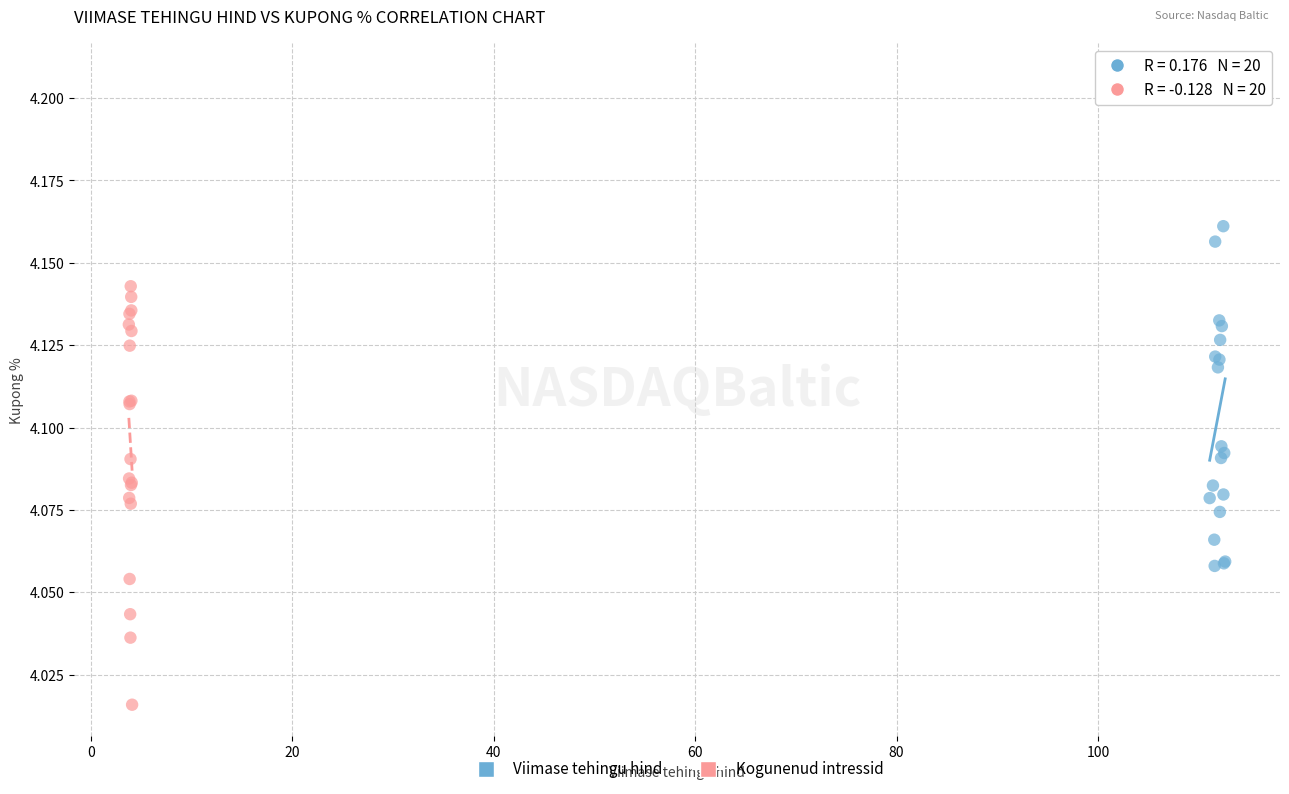

Which series contains the highest Y value?

Viimase tehingu hind